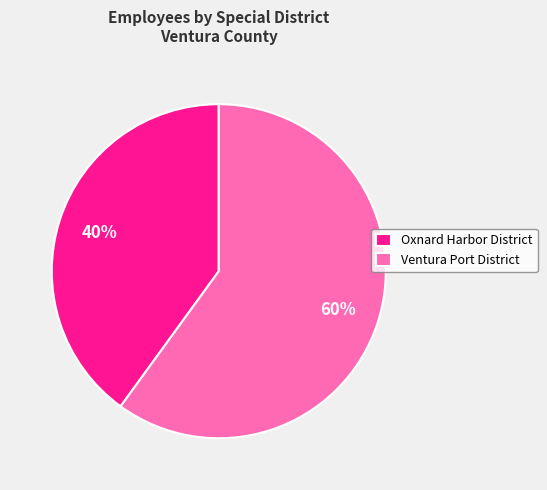

Do Ventura Port District and Oxnard Harbor District together represent more than half of the pie?

Yes